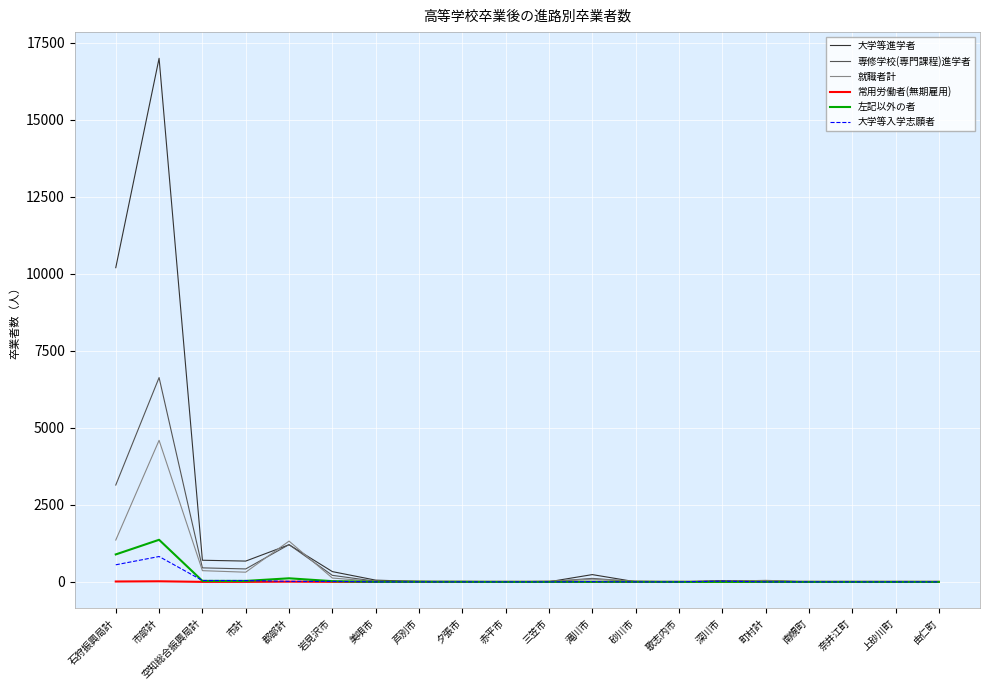

What is the difference between the second highest and second lowest values in the 就職者計 series?

1357